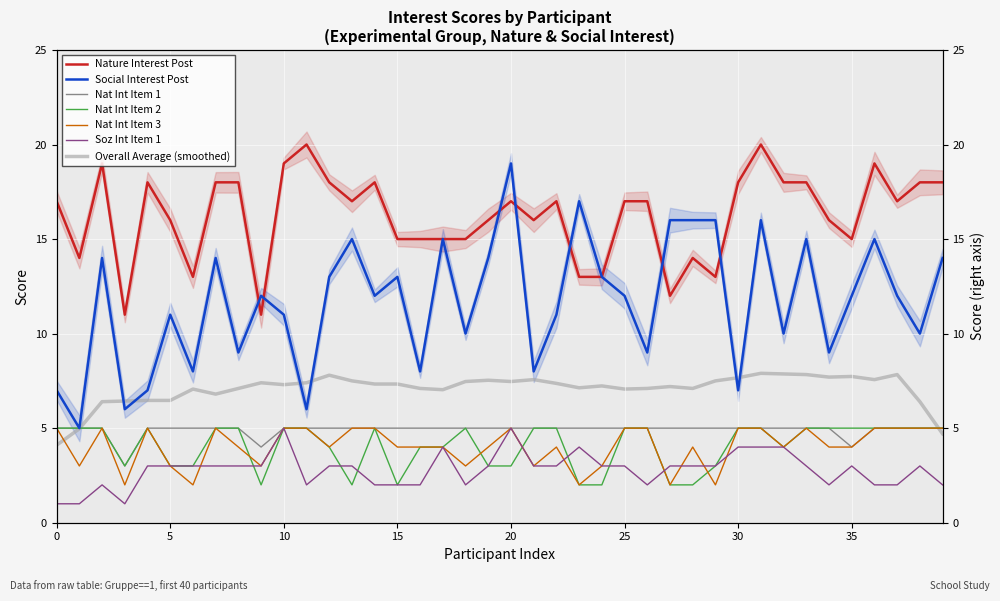

True or false: nat_interesse_post and nat_int_002 cross at least once.

False